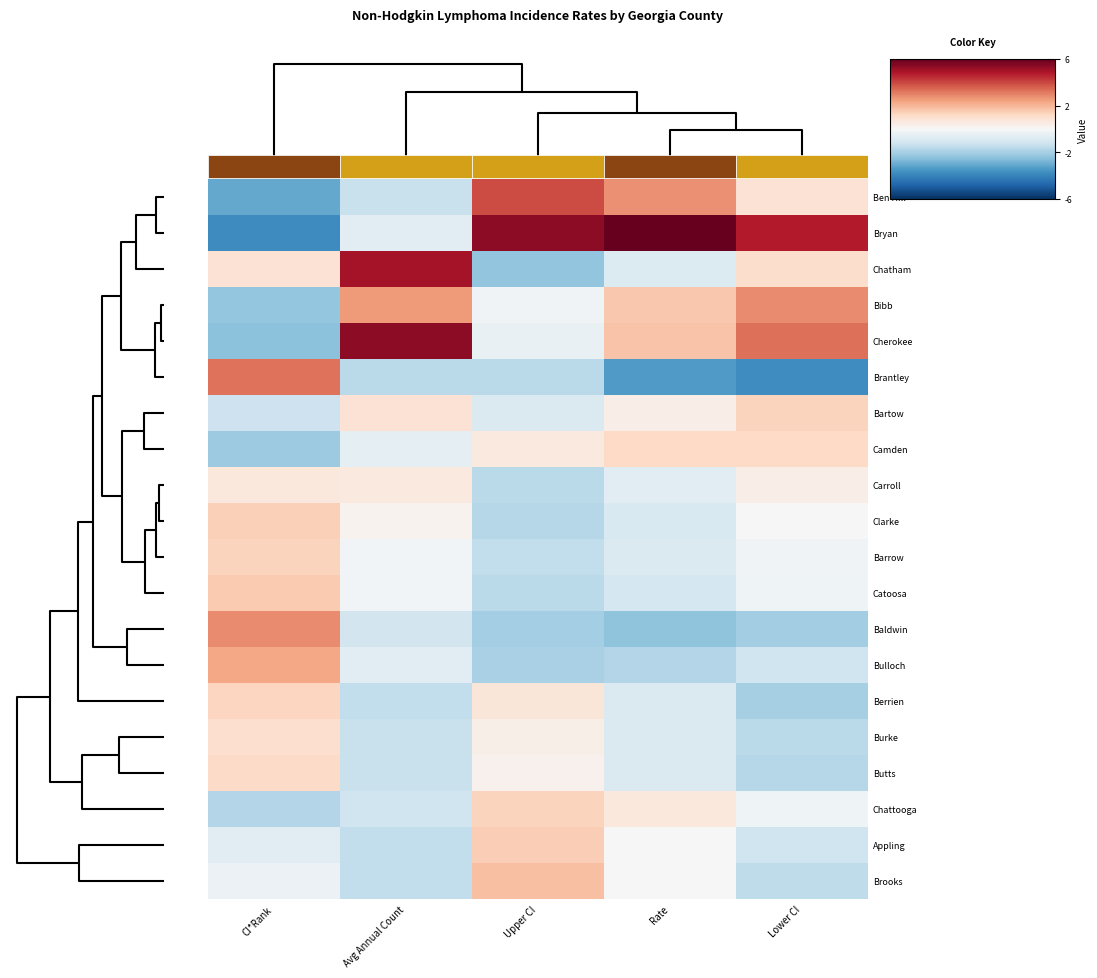

Is the value of Chatham at CI*Rank greater than the value of Brantley at Avg Annual Count?

Yes